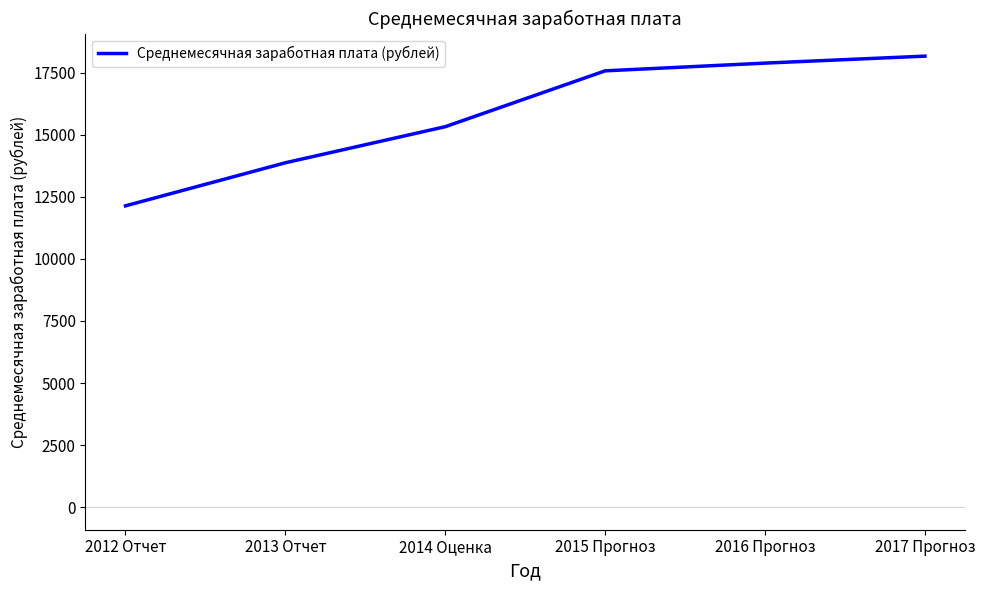

How many lines are shown in the chart?

1